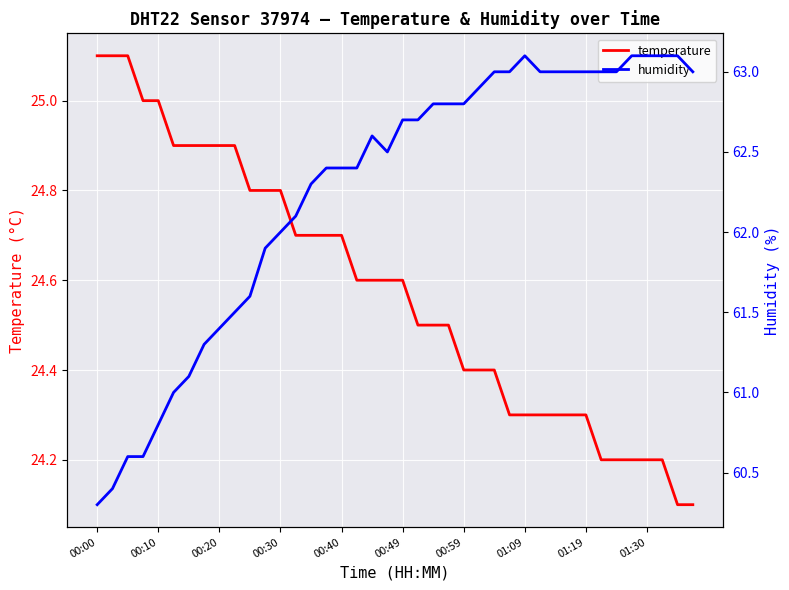

What is the maximum value for humidity?

63.1